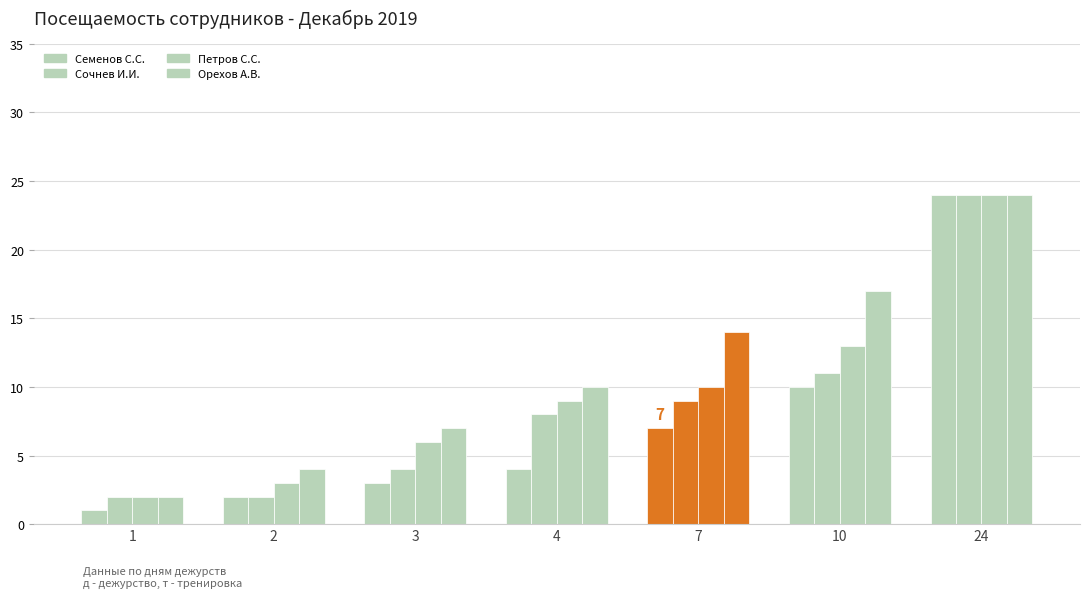

At which category is the sum across all series the highest?

24